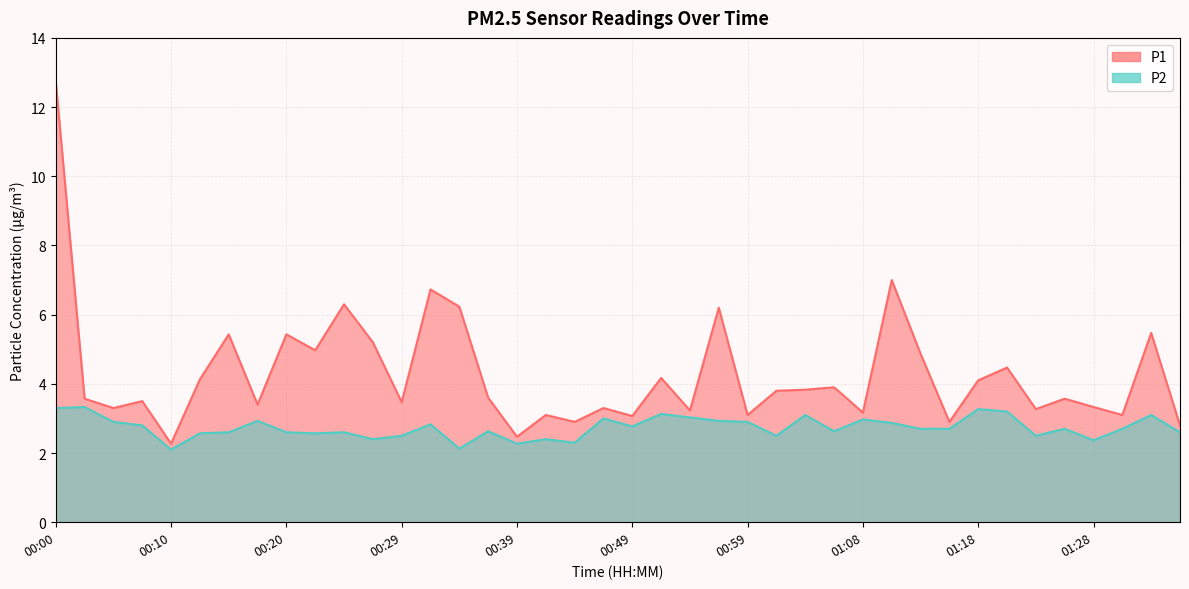

What is the average value of the P2 series?

2.7